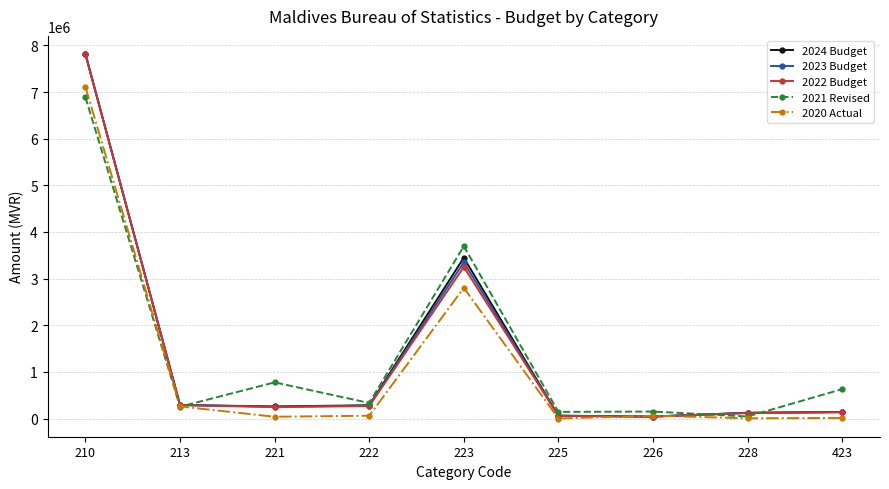

Count the number of categories in the chart.

9